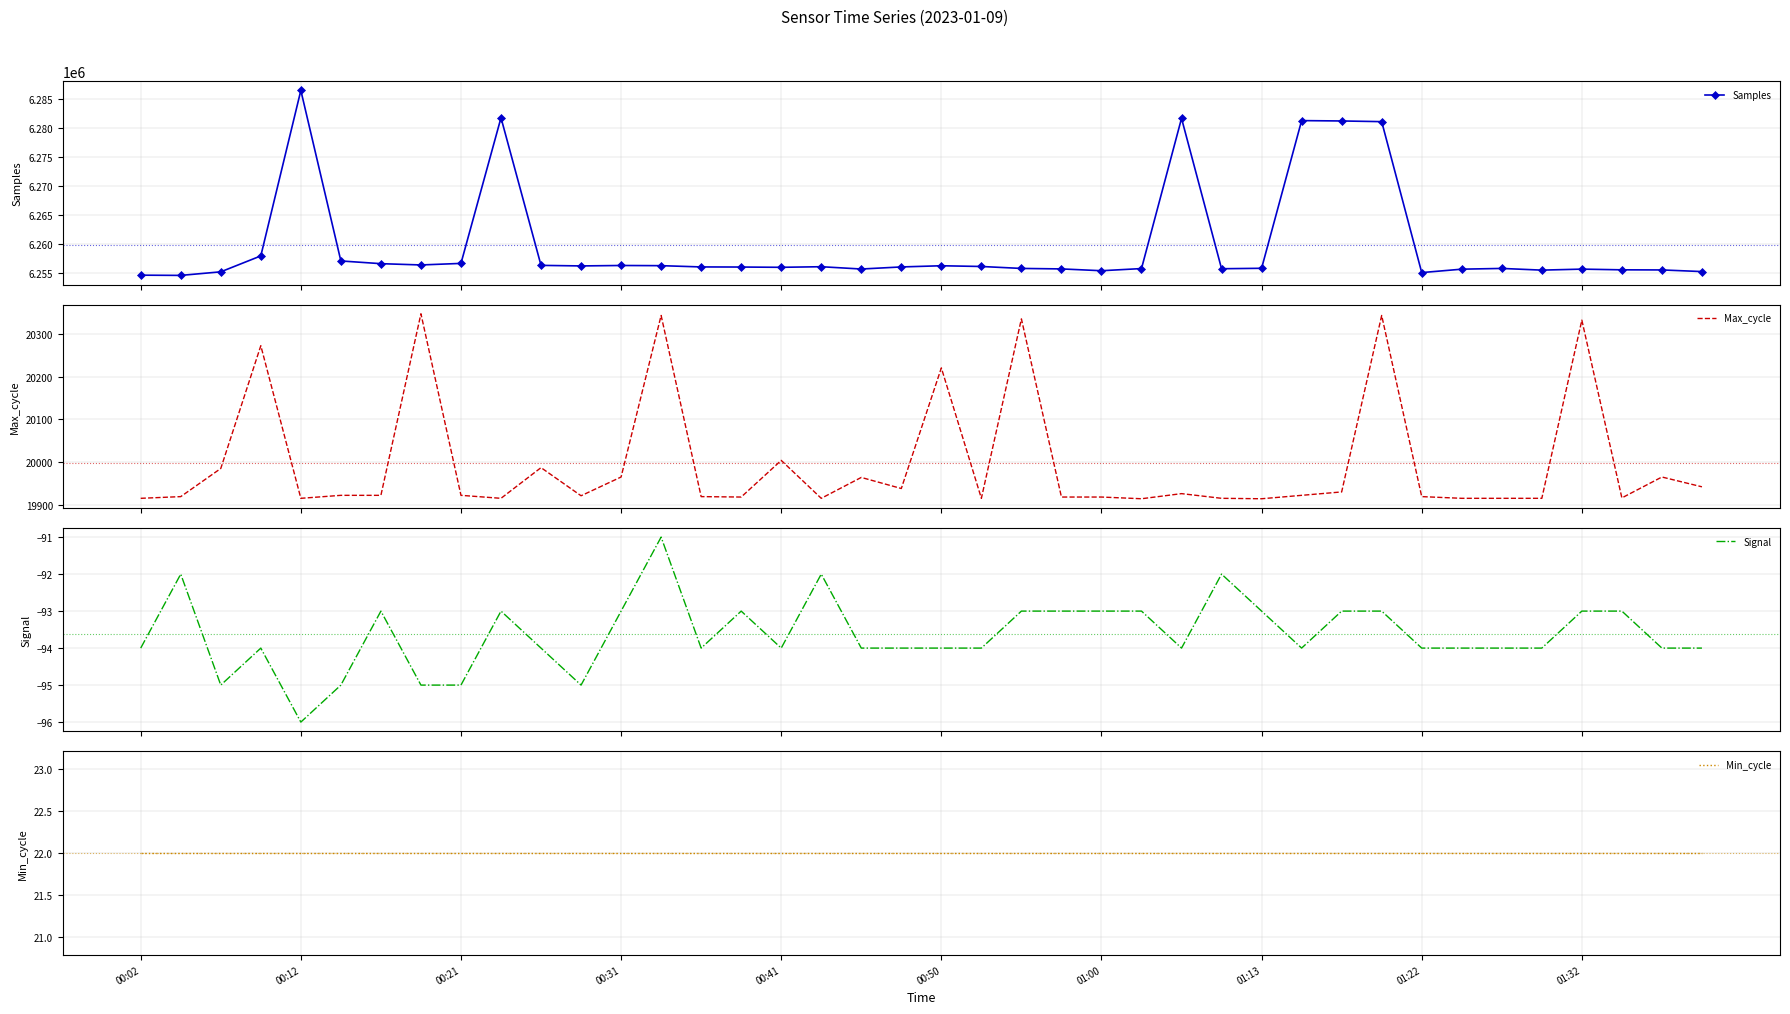

How many values in the Max_cycle series exceed 19922?

17